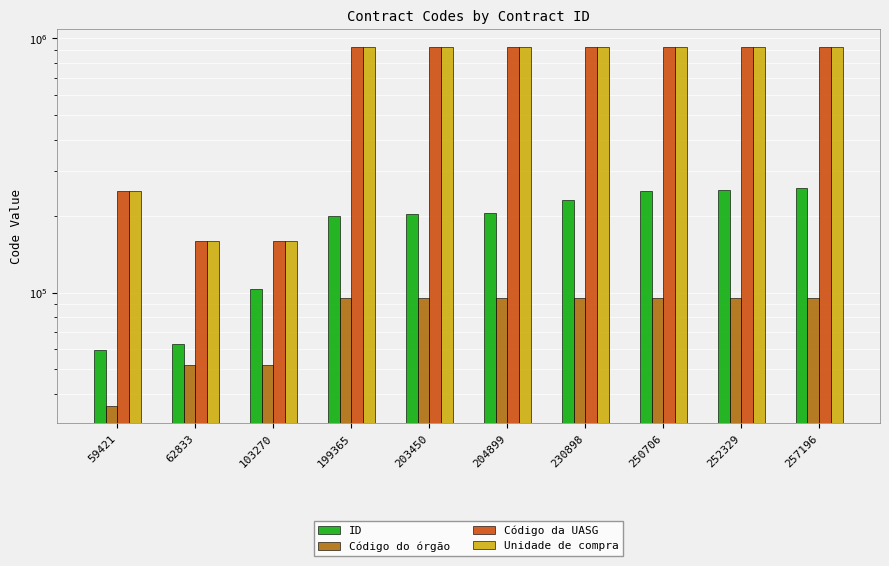

The value of Código da UASG at 199365 is 322089. True or false?

False